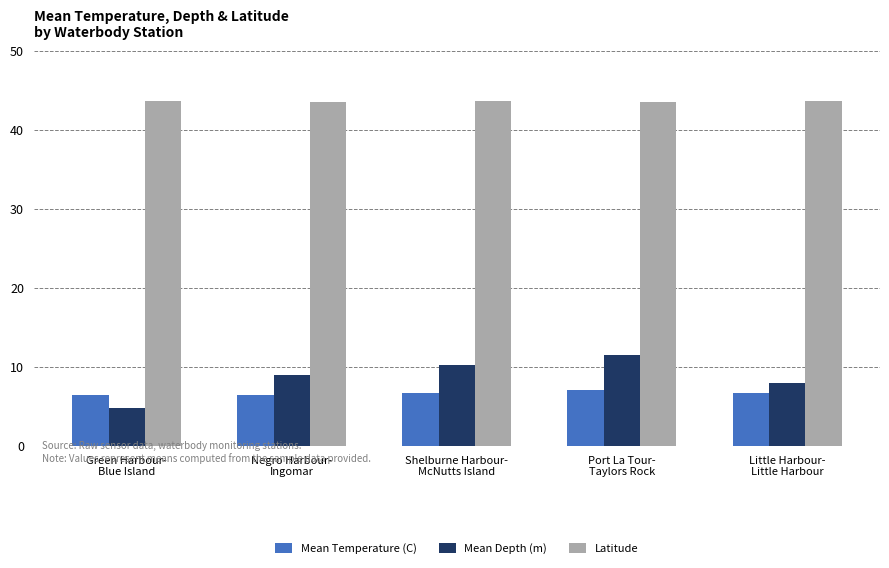

What is the average value of the Mean Temperature (C) series?

6.7